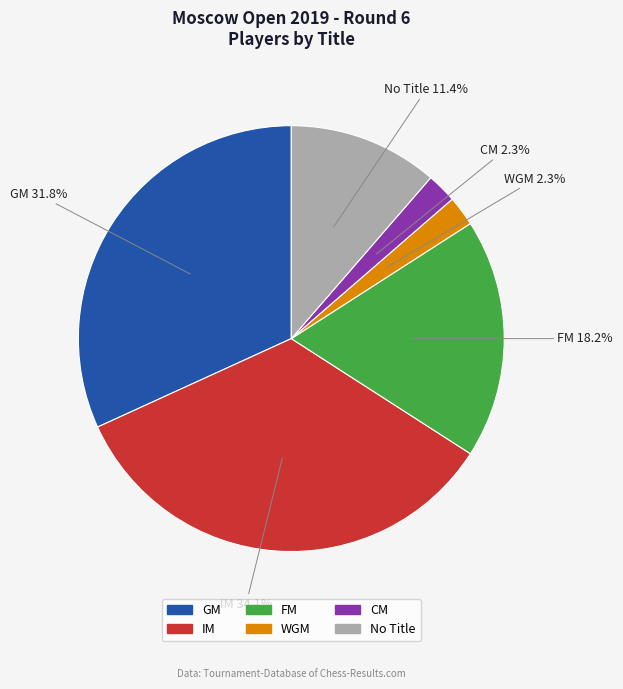

Is there any slice that represents more than half of the pie?

No